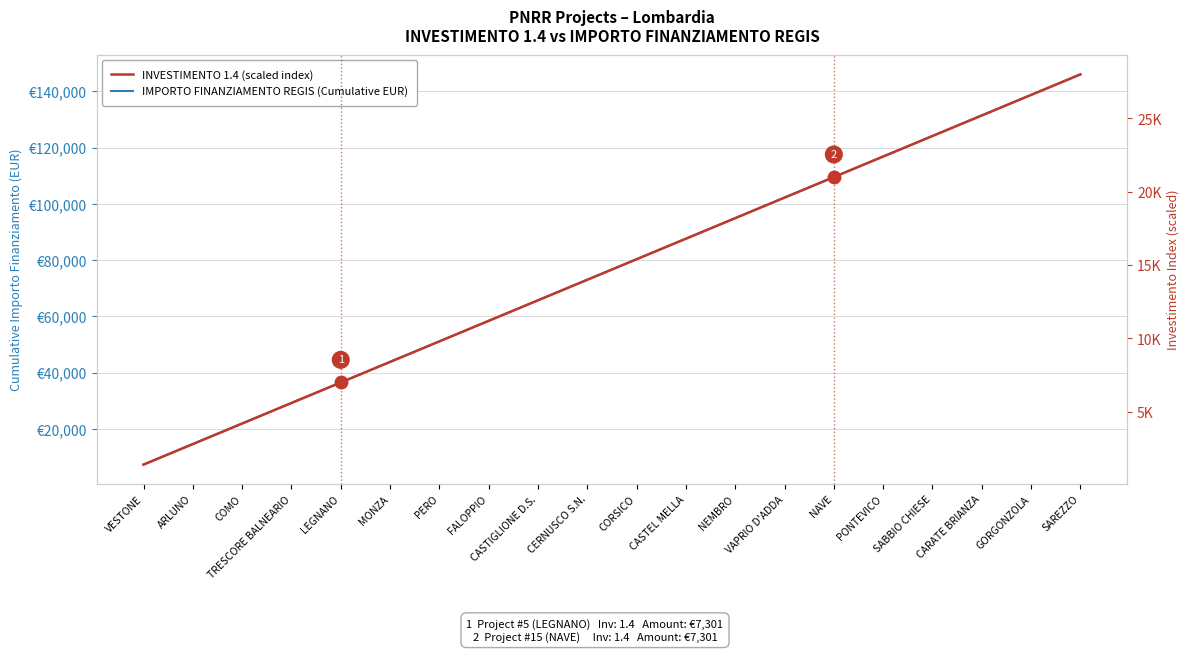

True or false: IMPORTO FINANZIAMENTO REGIS (Cumulative EUR) and INVESTIMENTO 1.4 (scaled index) cross at least once.

False